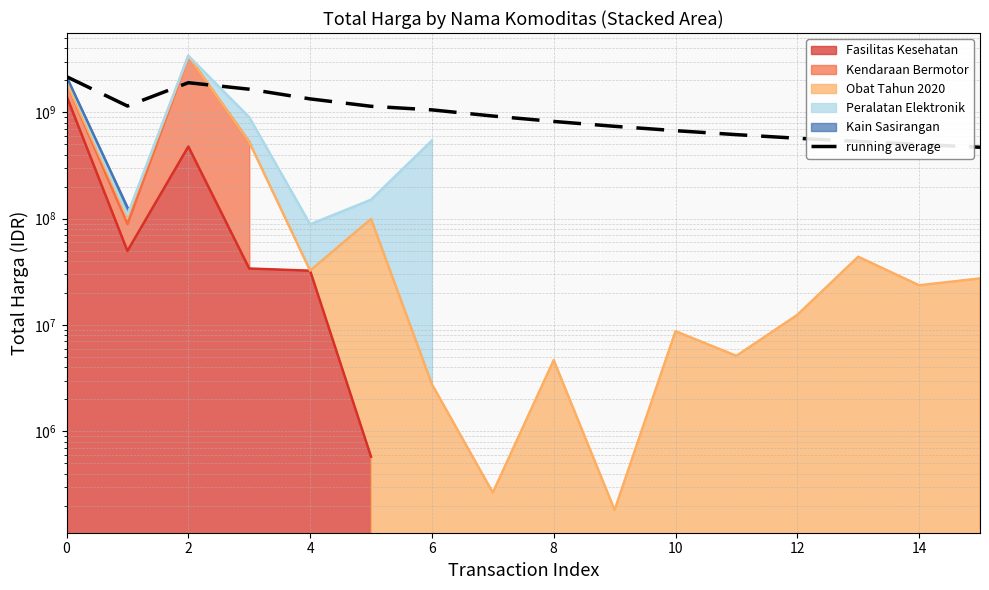

What is the difference between the maximum and minimum values?

1698668932.2